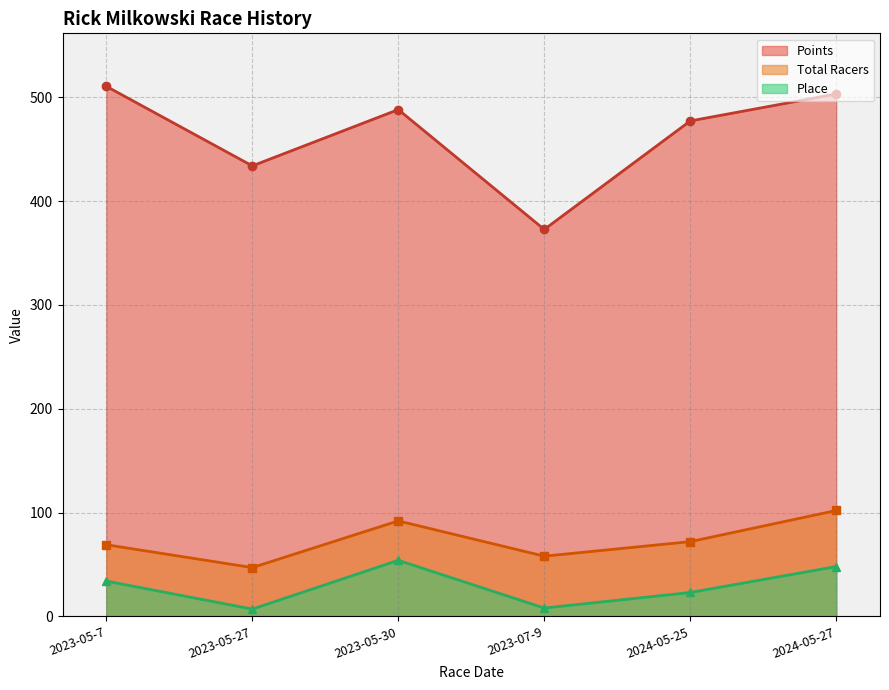

What is the sum of all Points values?

2786.3